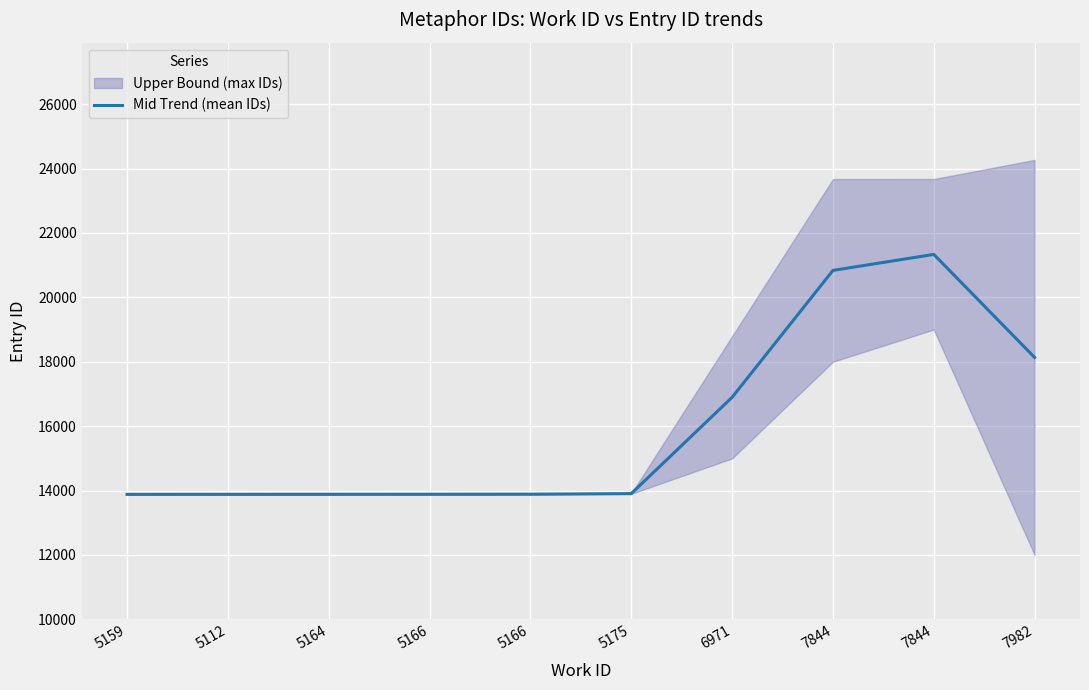

Reading left to right, transcribe all the data shown in this chart.

13882	13883	13884	13885	13887	13905	16896	20836	21333	18133